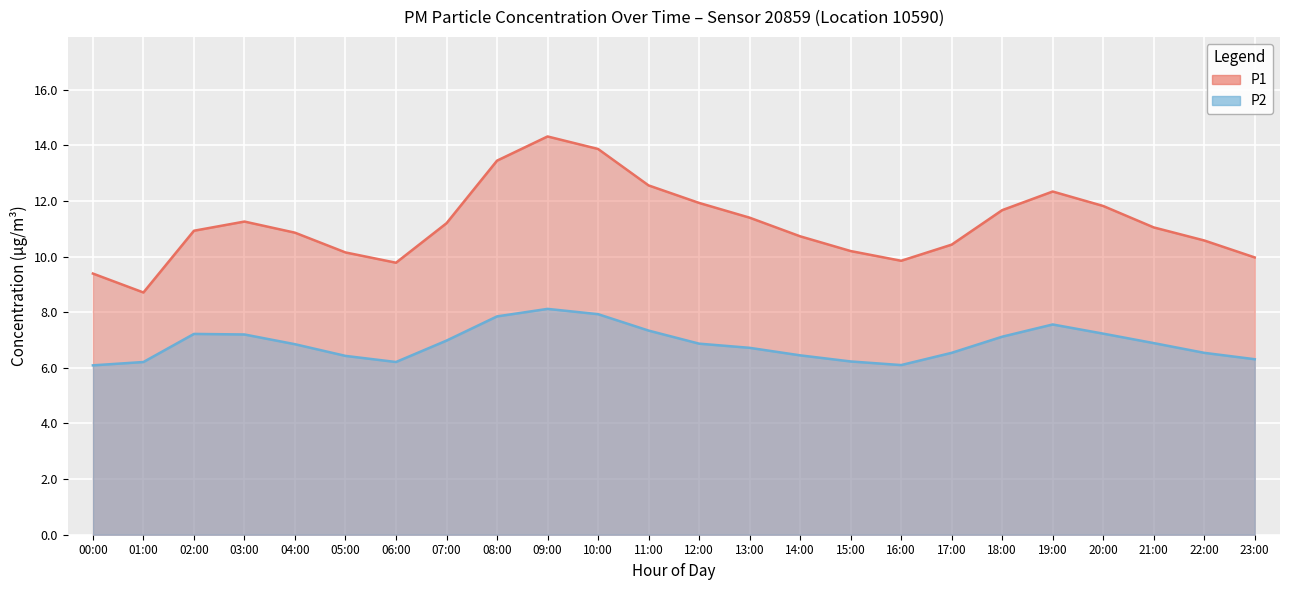

What is the greatest value displayed?

14.3